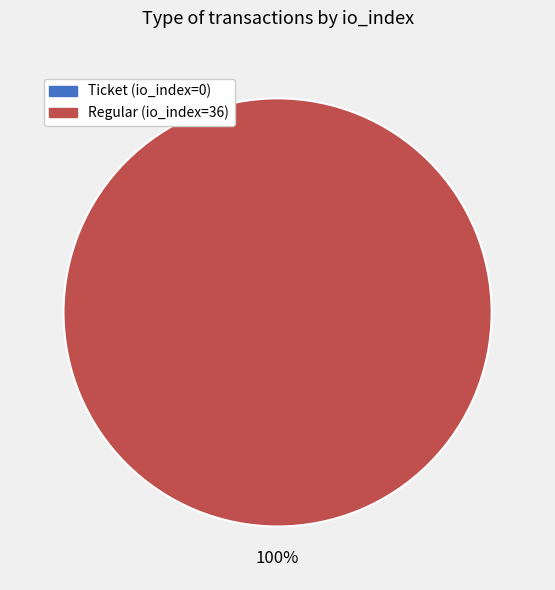

The Ticket (io_index=0) slice represents 1% of the pie. True or false?

False